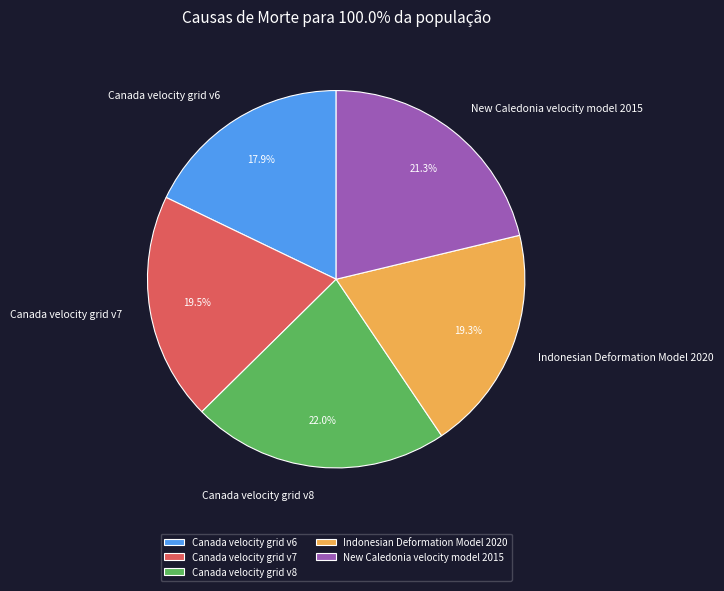

To the nearest percent, what percentage of the pie is Indonesian Deformation Model 2020?

19%